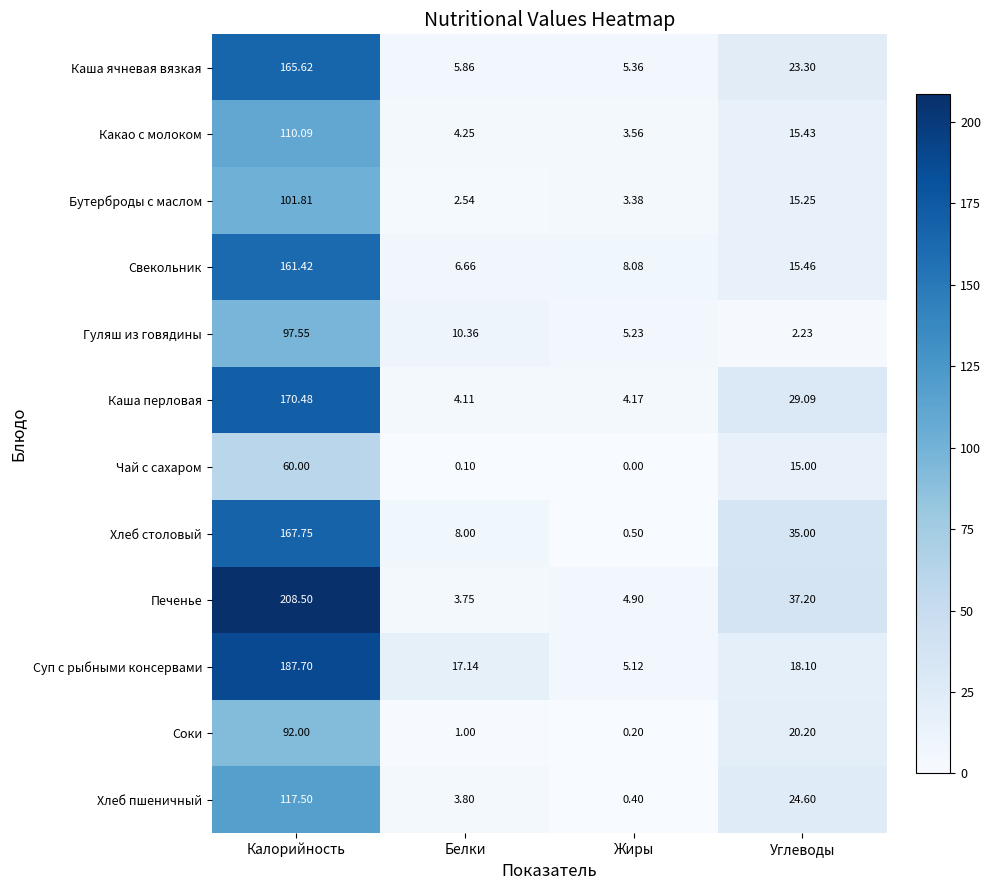

Count the number of categories in the chart.

4